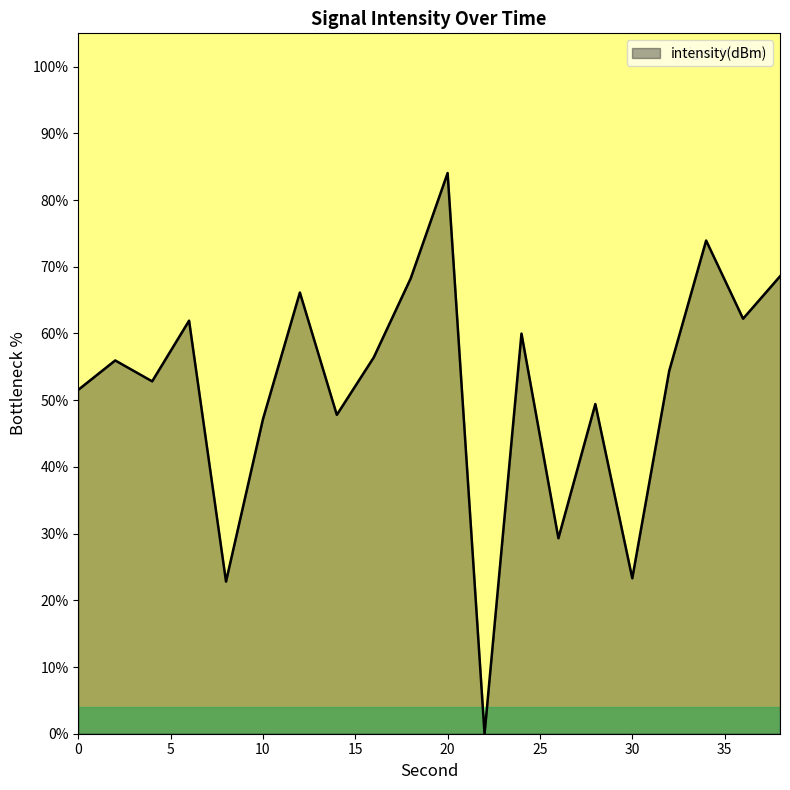

What is the difference between the maximum and minimum values?

84.1